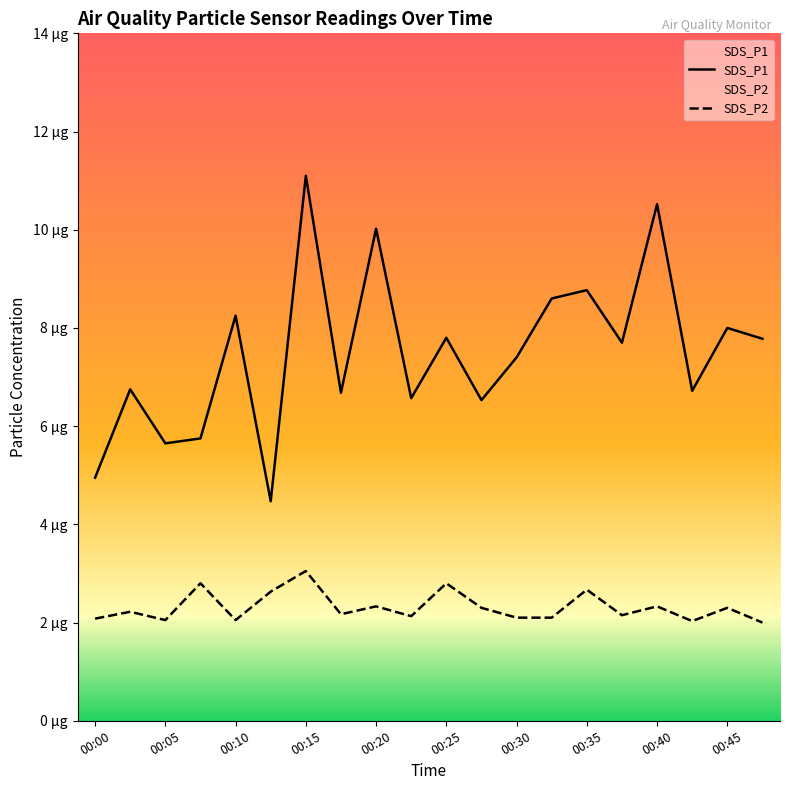

At which category is the sum across all series the highest?

00:15